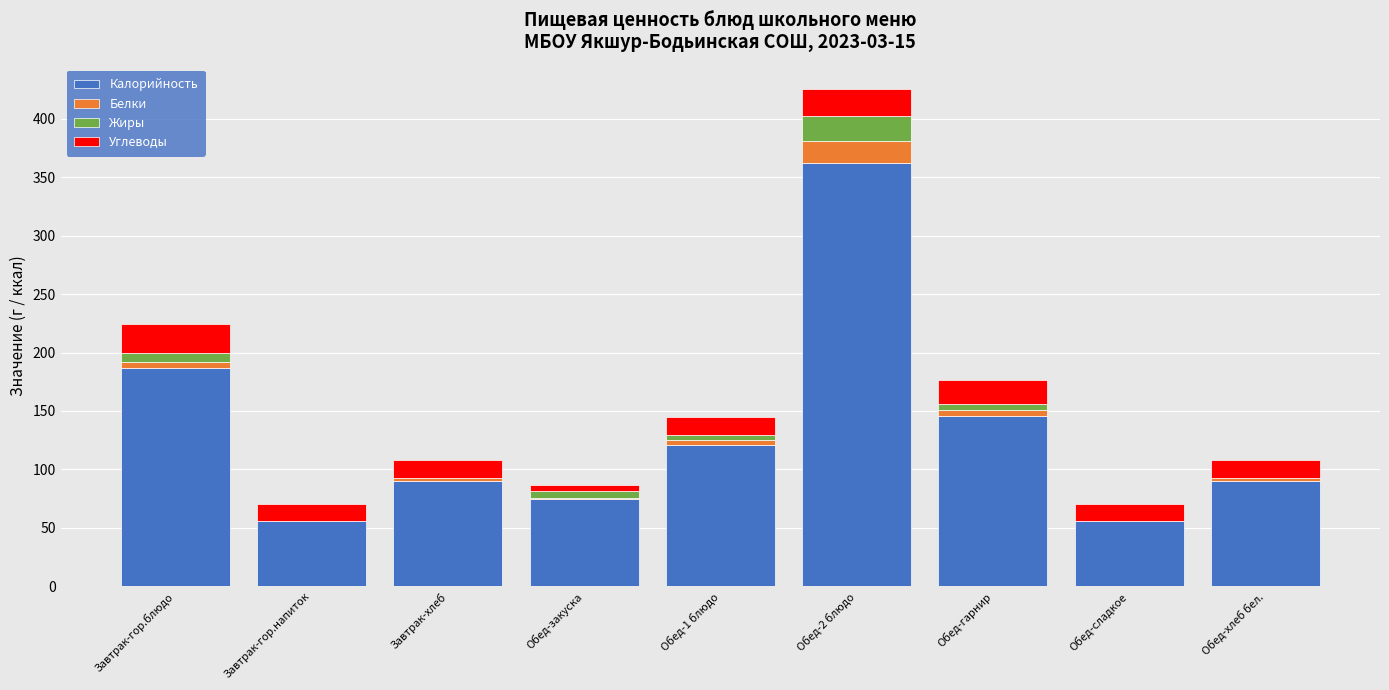

The value of Калорийность at Завтрак-хлеб is 90.0. True or false?

True